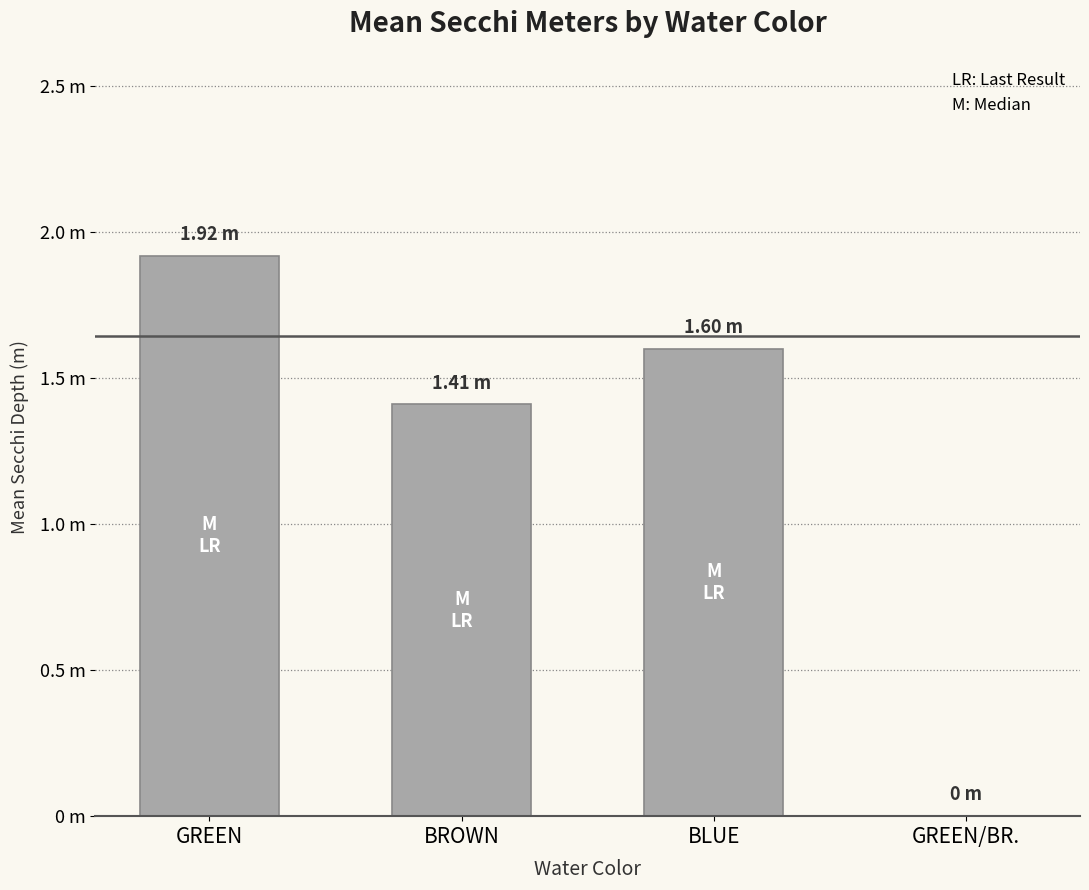

Does the chart contain any negative values?

No